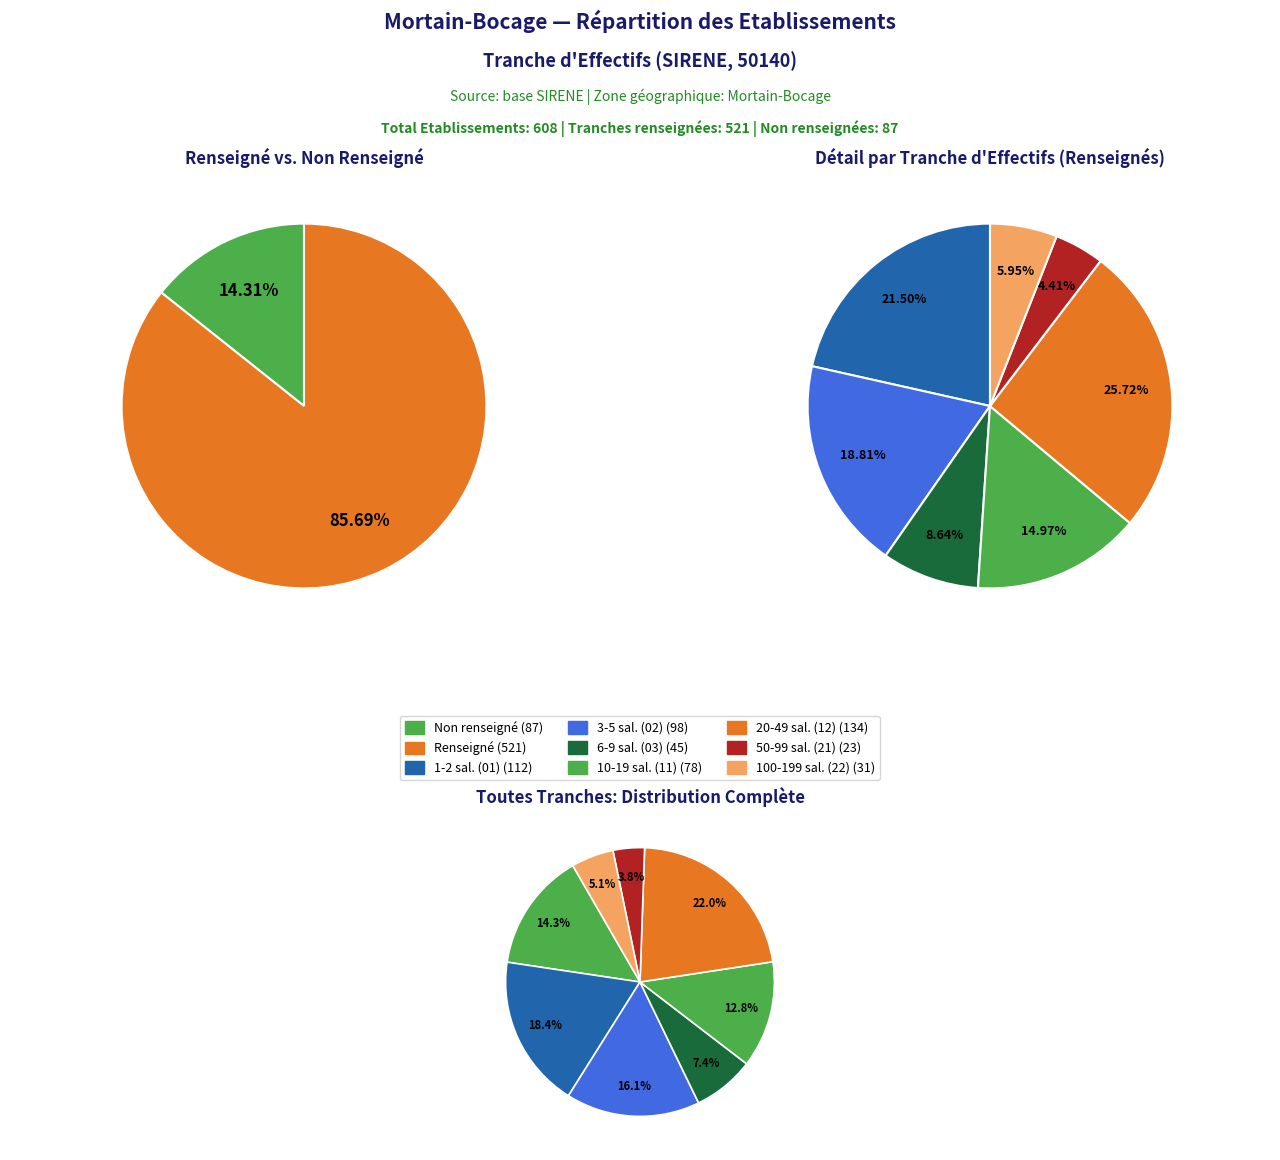

To the nearest percent, what is the average slice percentage?

12%